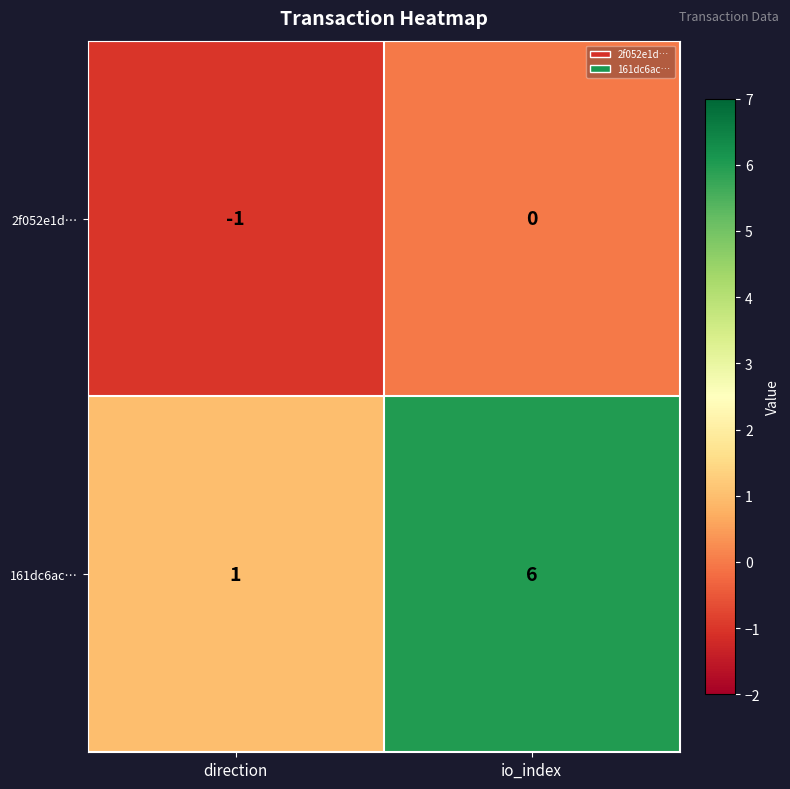

Rank the series at io_index from lowest to highest value.

2f052e1d…, 161dc6ac…